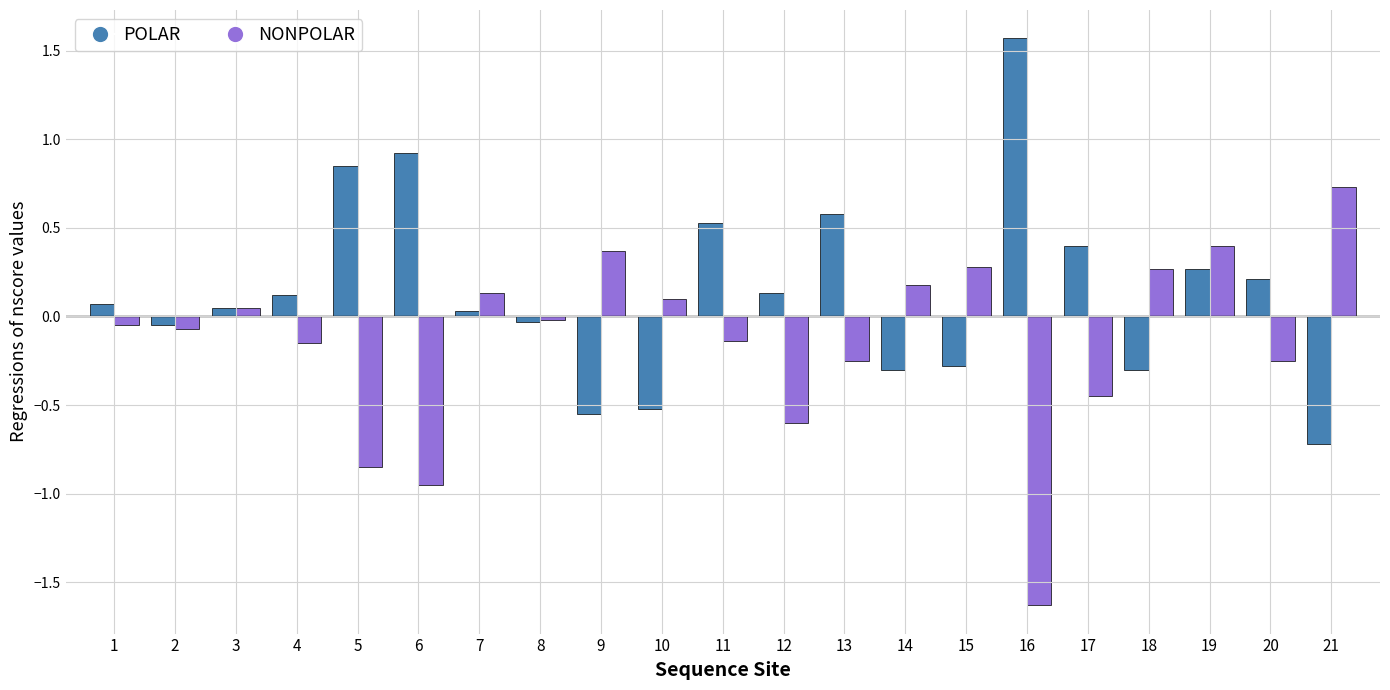

Which series changed the most between 3 and 15?

POLAR